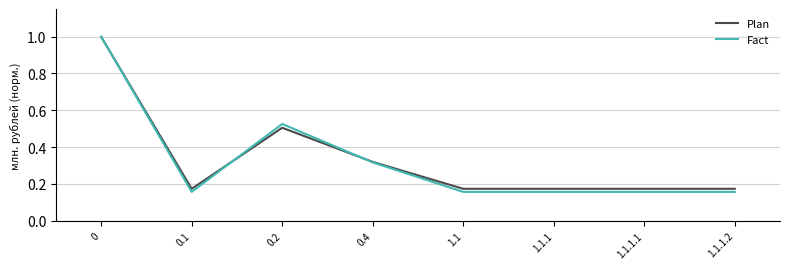

Is it true that Plan equals 0.5 at 0.2?

True